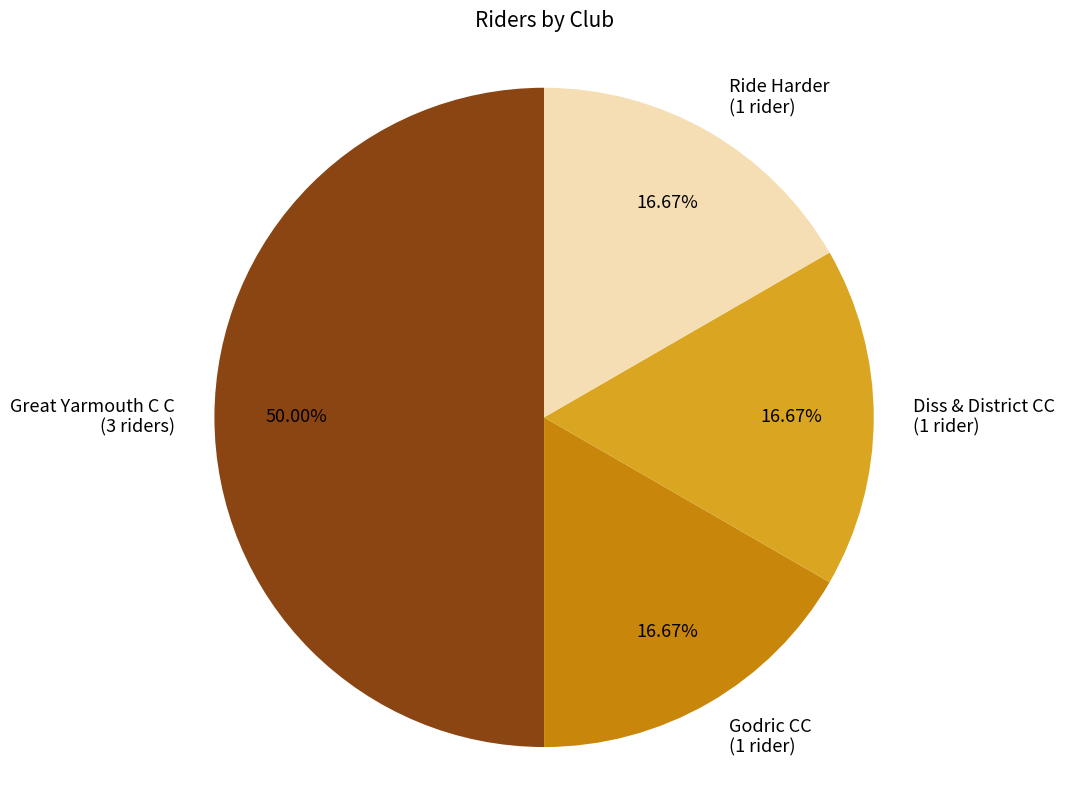

What is the ratio of the value at Ride Harder (1 rider) to the value at Diss & District CC (1 rider)?

1.0